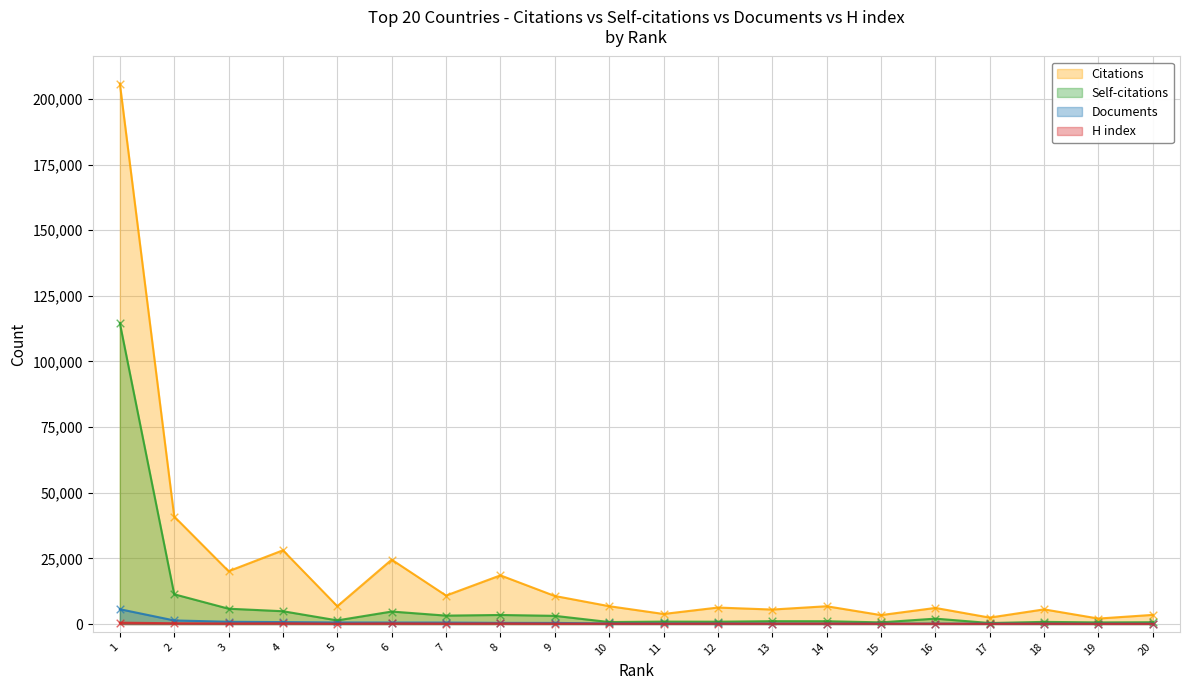

At which category is the sum across all series the highest?

1